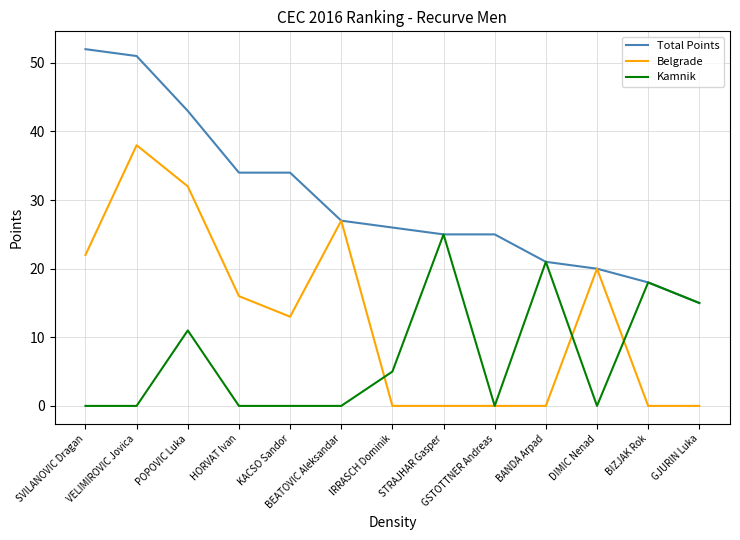

The value of Total Points at BANDA Arpad is 21. True or false?

True